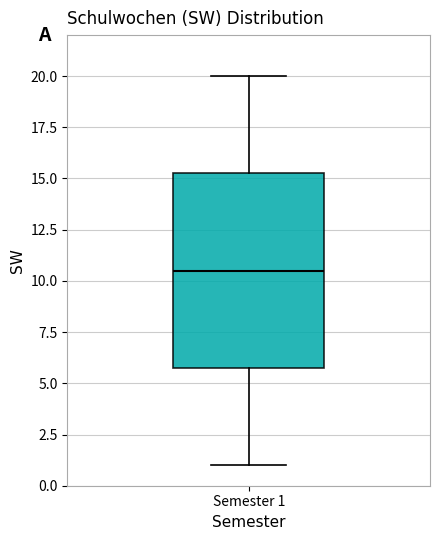

Where does the median line of the box for Semester 1 sit on the y-axis? The values are not printed on the chart, so give them approximately, as read against the axis.

10.5